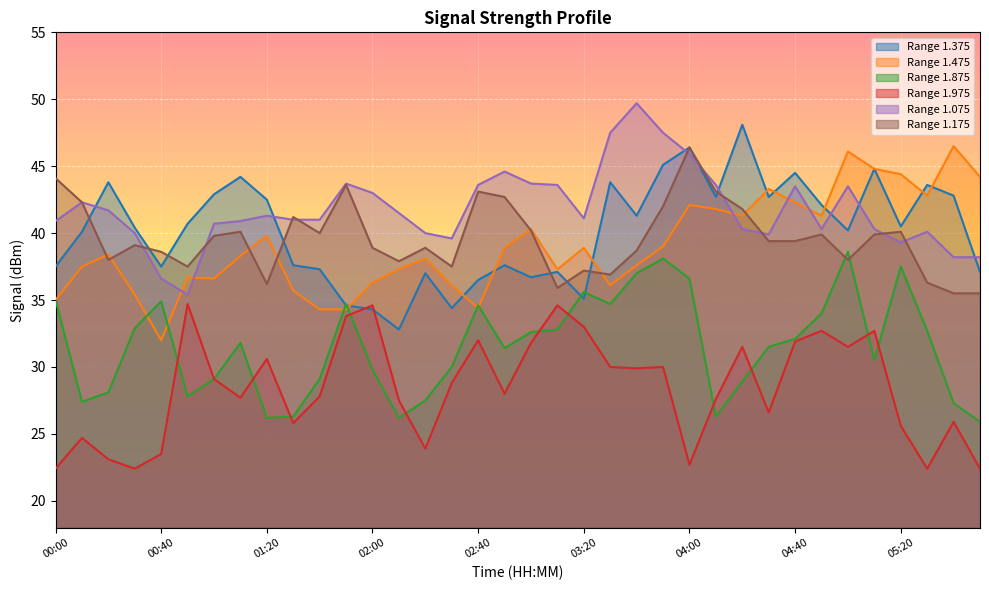

Where is the first local maximum for 1.975?

00:10